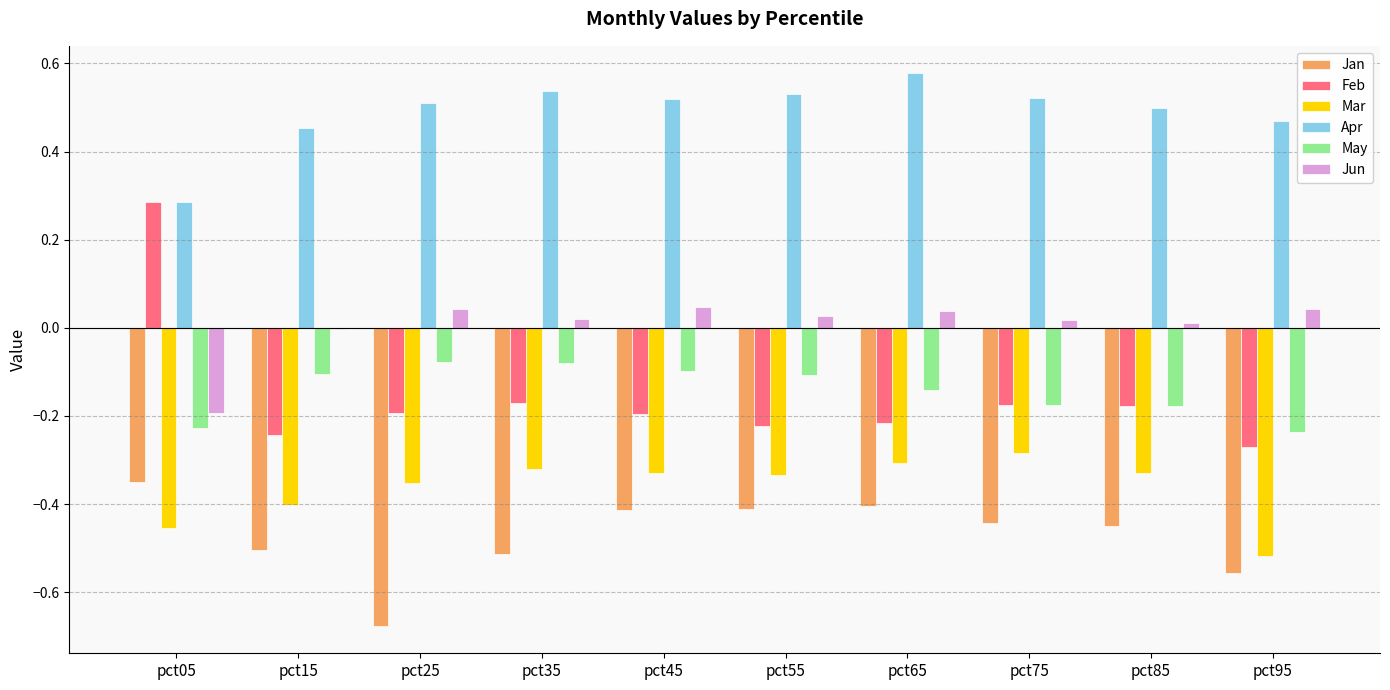

Are the bars grouped side by side (vs. stacked)?

Yes